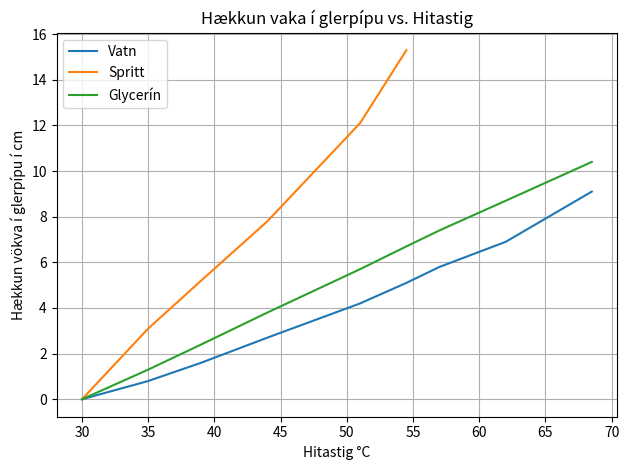

True or false: the data has more than 2 interior local peaks.

False